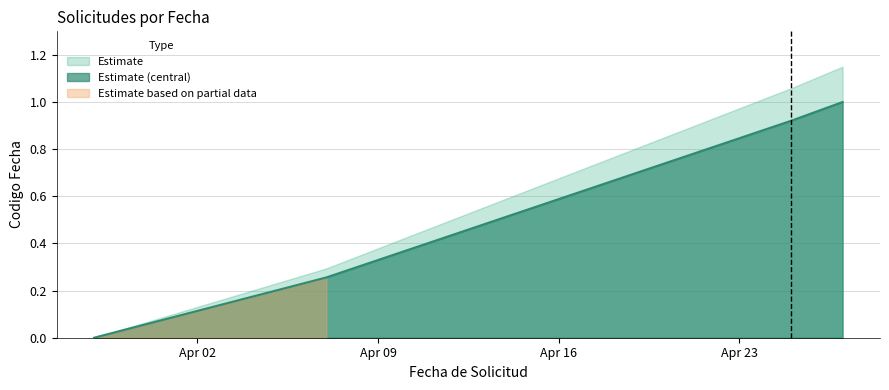

Does the chart display data point markers on the line(s)?

No